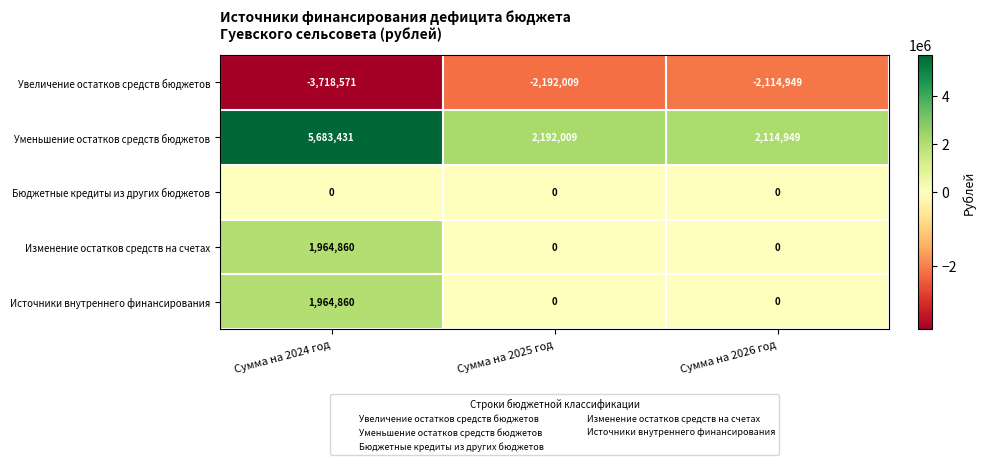

At how many categories does at least one series exceed 3932453?

1